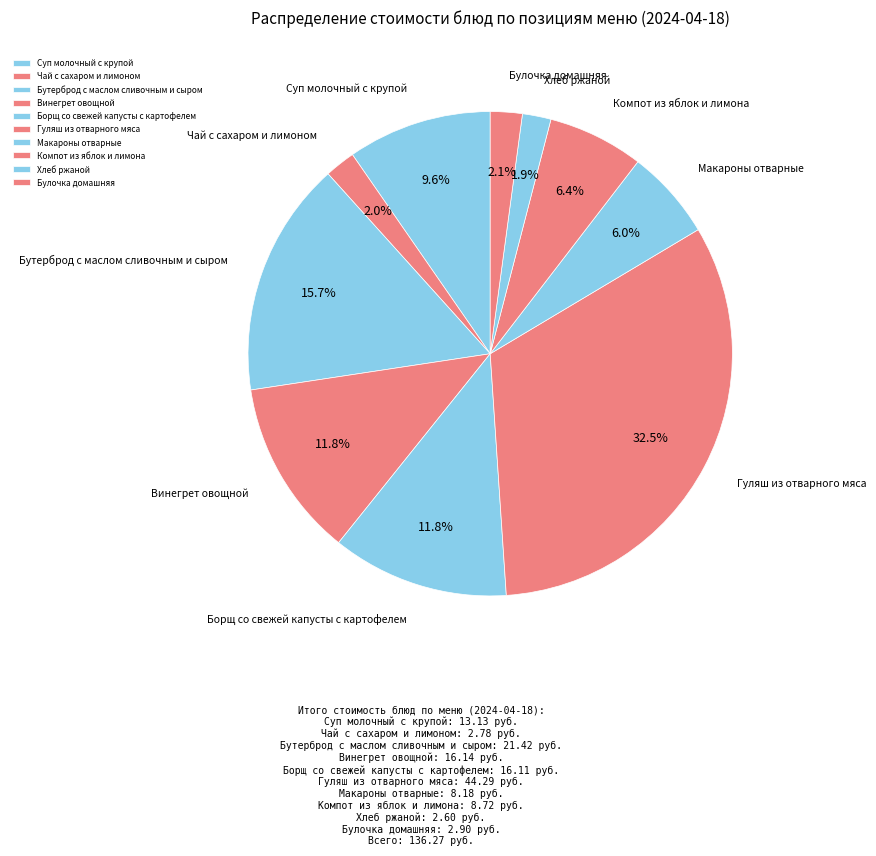

Does any single category account for the majority?

No